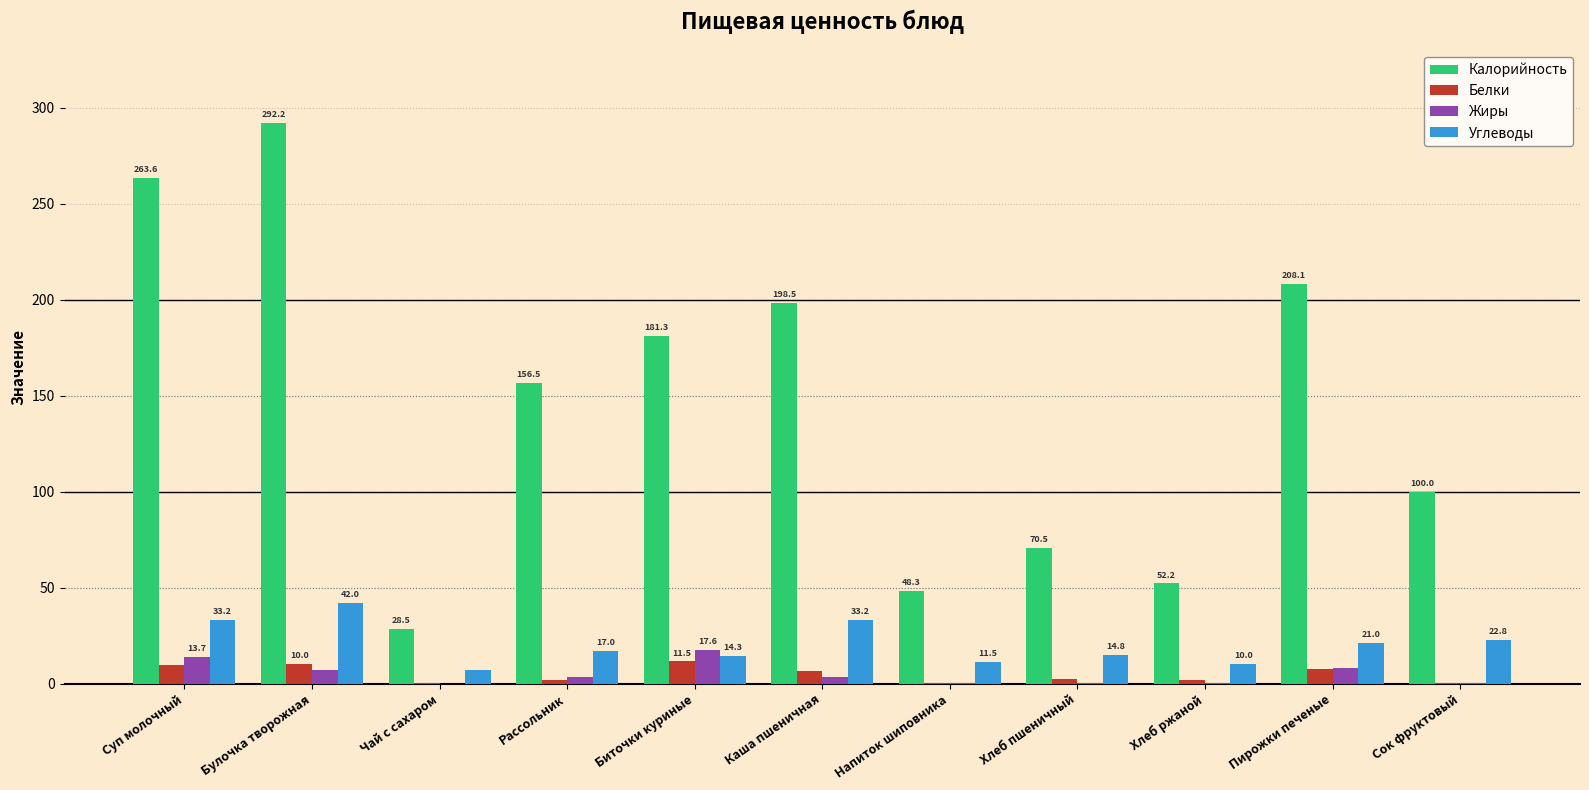

True or false: Калорийность has a value of 70.5 at Хлеб пшеничный.

True